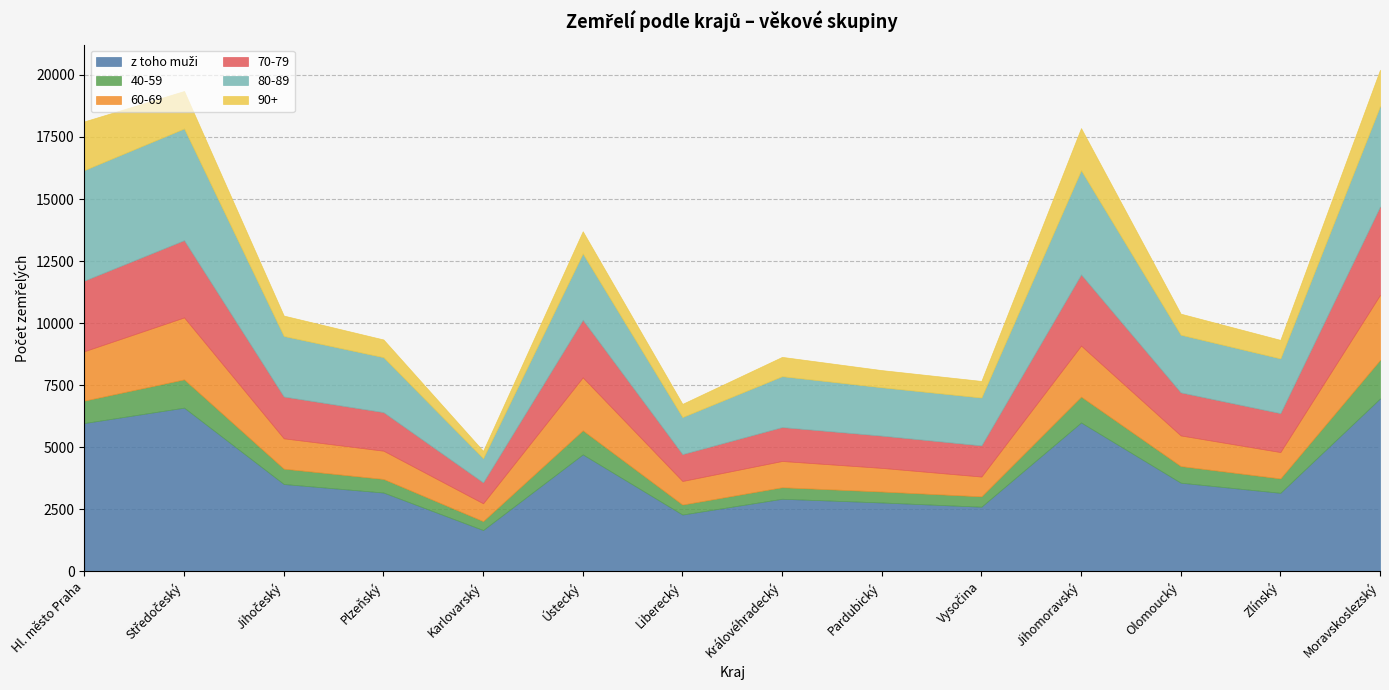

Between Hl. město Praha and Karlovarský, which series saw the biggest shift?

z toho muži